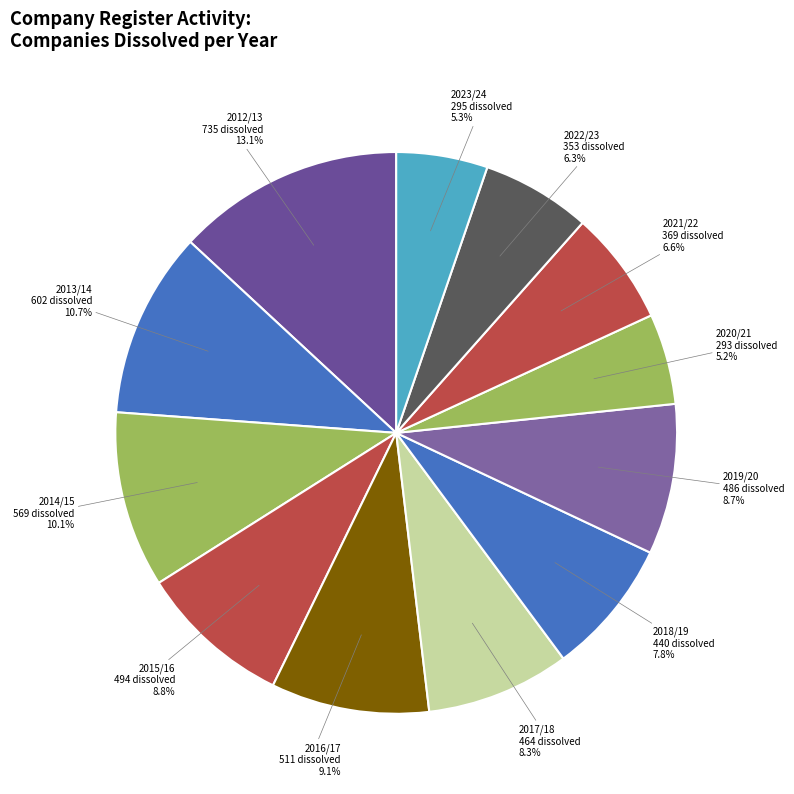

Is the sum of 2016/17 and 2014/15 greater than half?

No